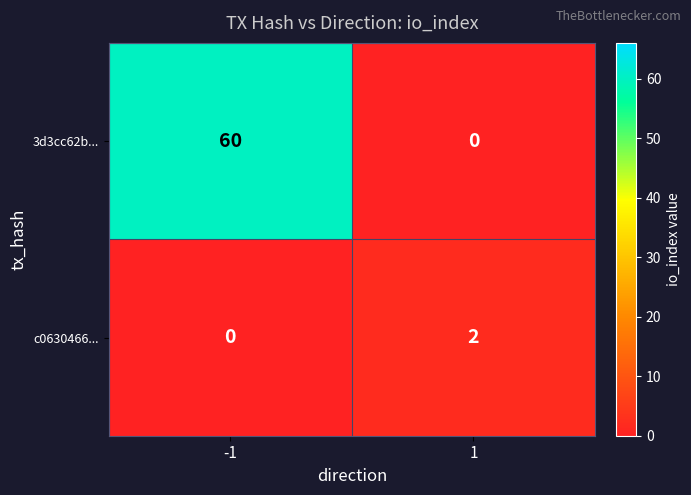

What is the difference between the 3d3cc62b... values at -1 and 1?

60